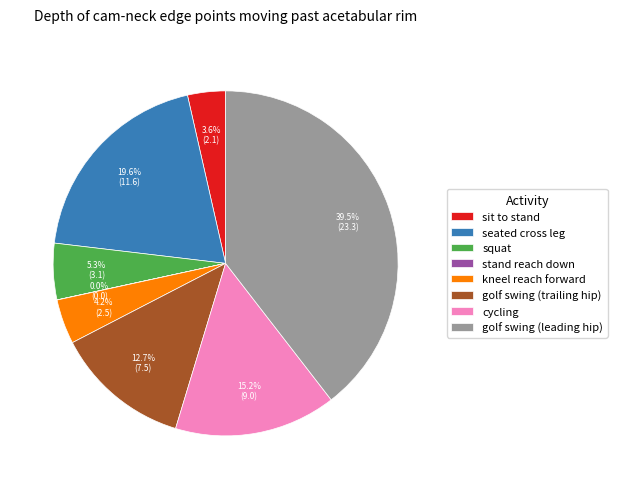

Which slice is the largest?

golf swing (leading hip)